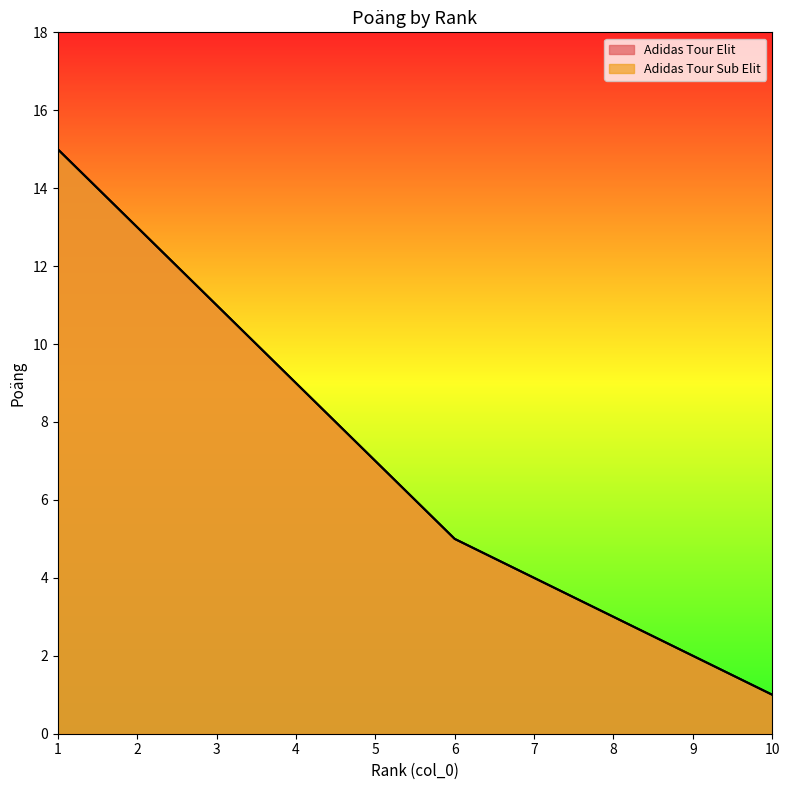

At which label does Adidas Tour Elit first exceed 7?

1